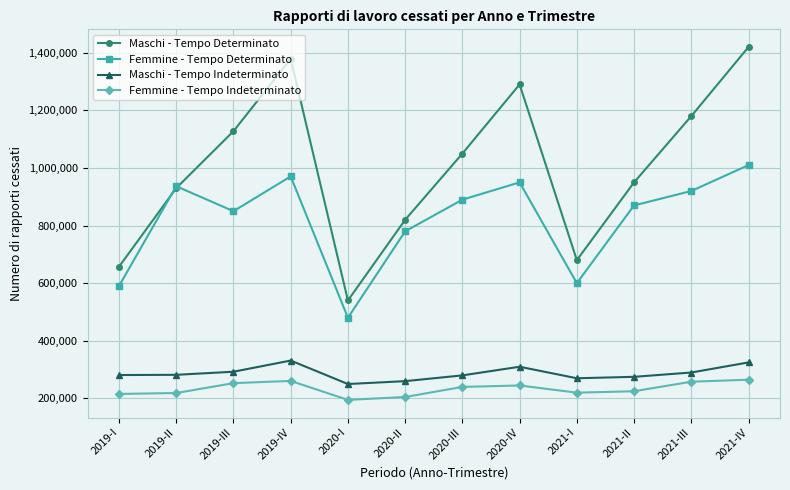

At how many categories does at least one series exceed 901836?

8